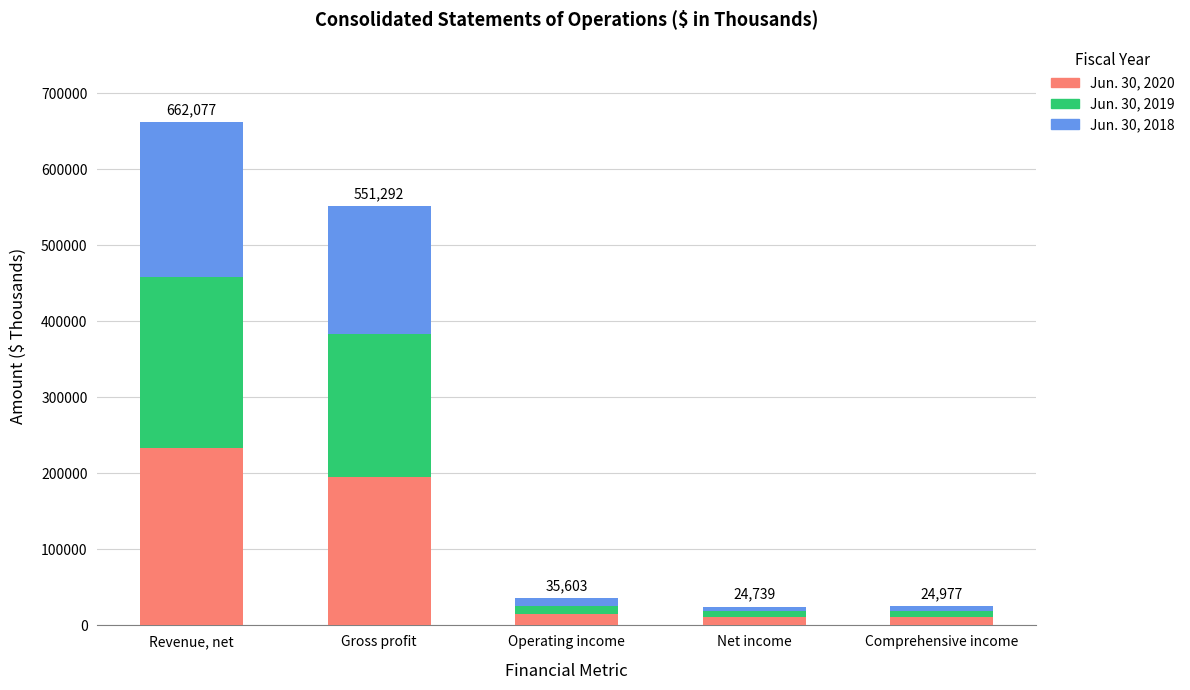

What is the total value across all series at Gross profit?

551292